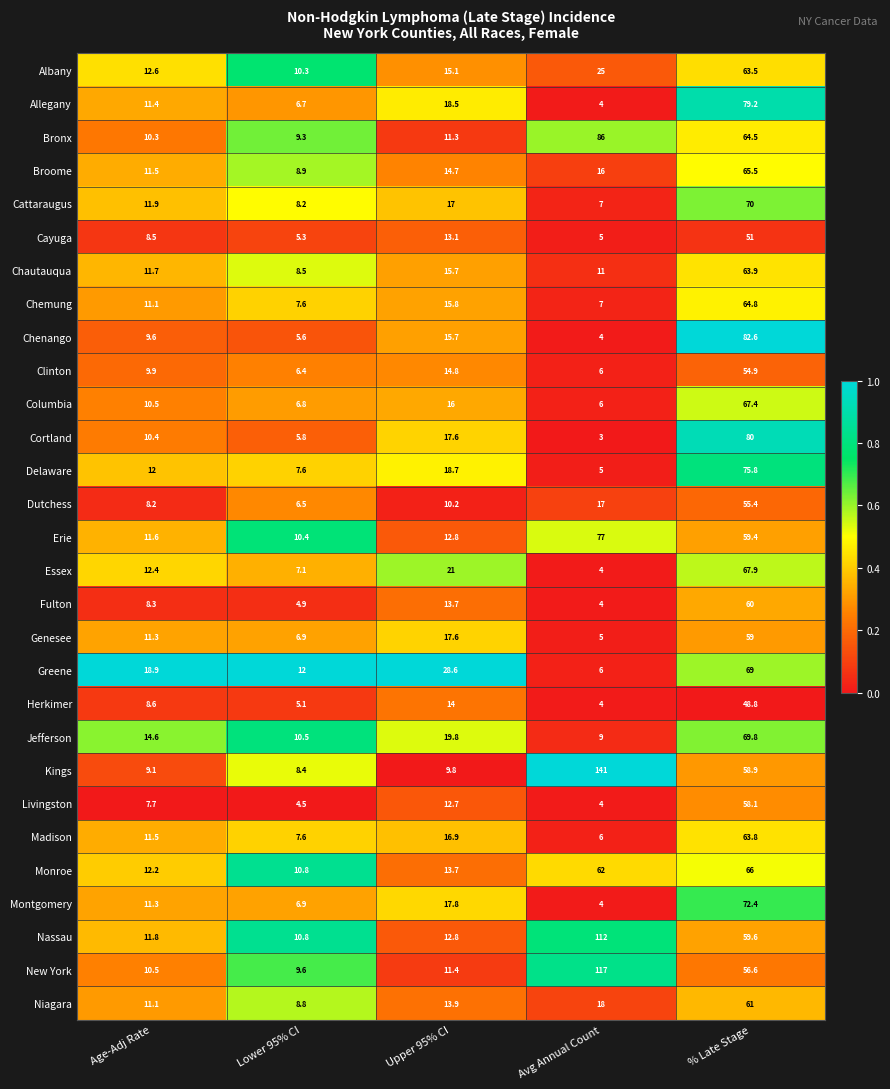

Which series has the widest spread of values?

Kings